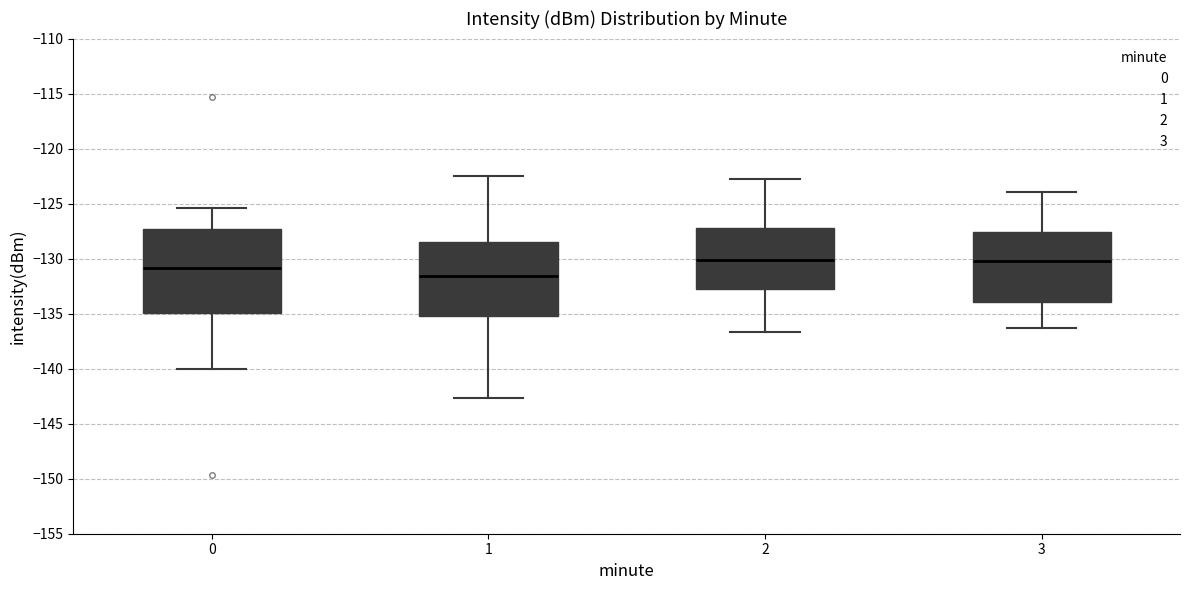

Where does the lower whisker of the box at x = 3 end on the y-axis? The values are not printed on the chart, so give them approximately, as read against the axis.

-136.5